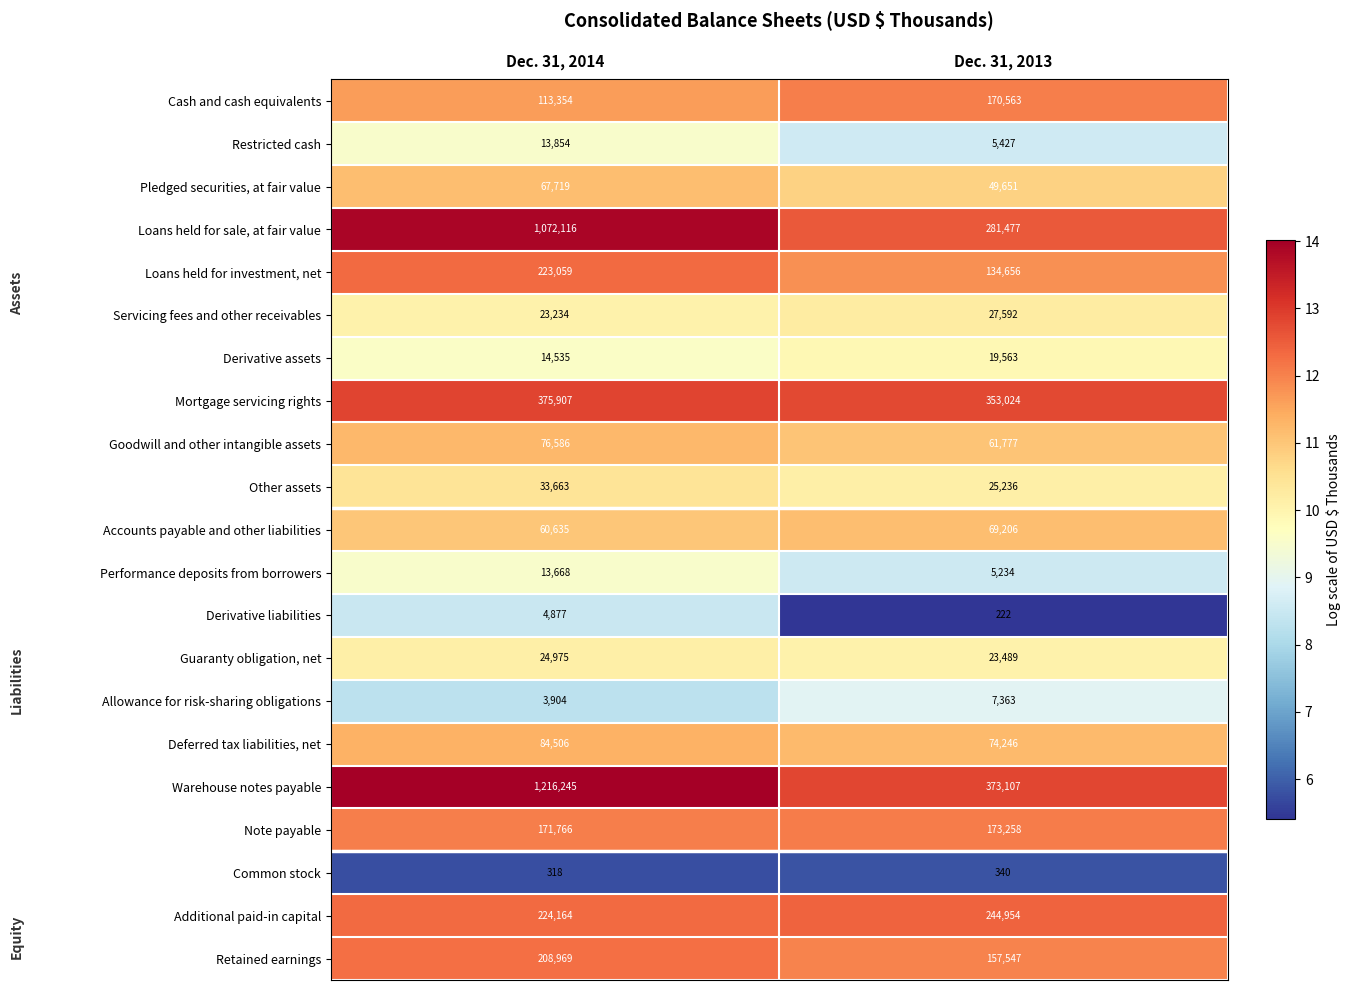

What is the difference between the highest and lowest values at Dec. 31, 2013?

372885